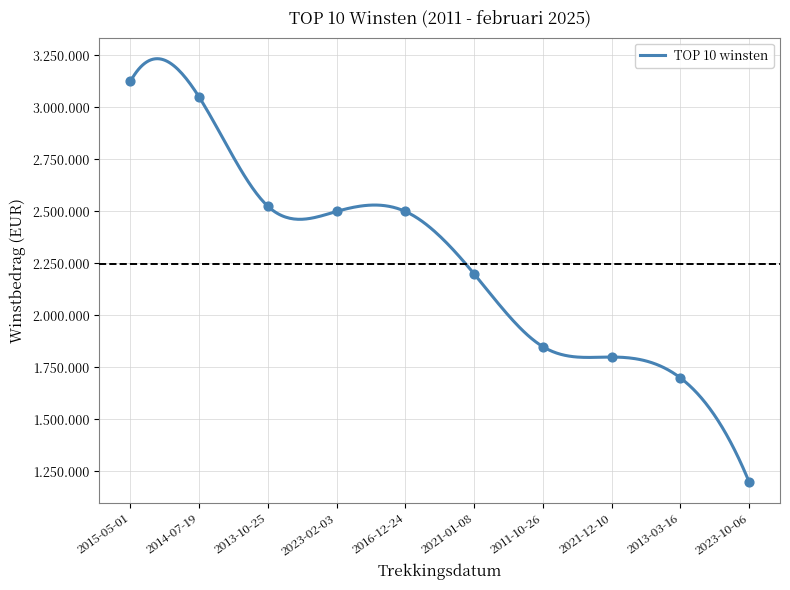

What is the ratio of the value at 2023-10-06 to the value at 2013-03-16?

0.7